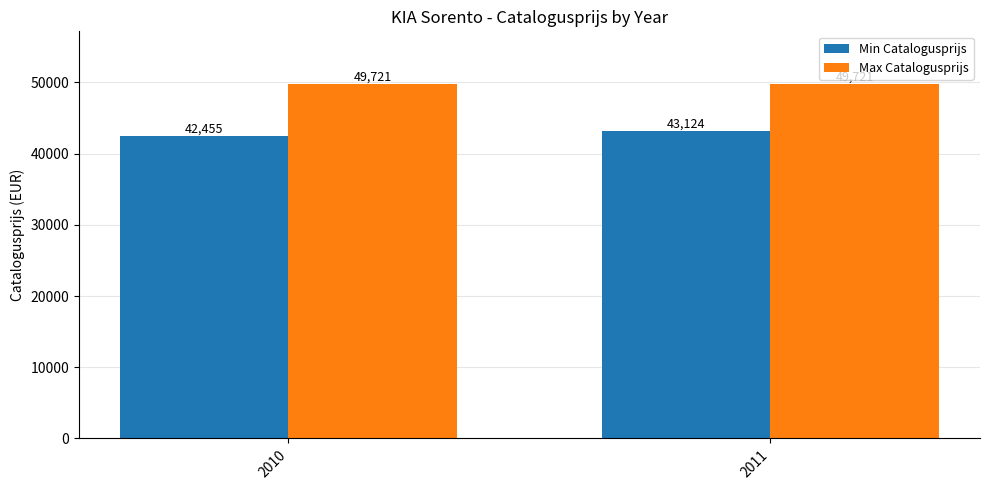

At 2010, list the series in order from smallest to largest.

Min Catalogusprijs, Max Catalogusprijs